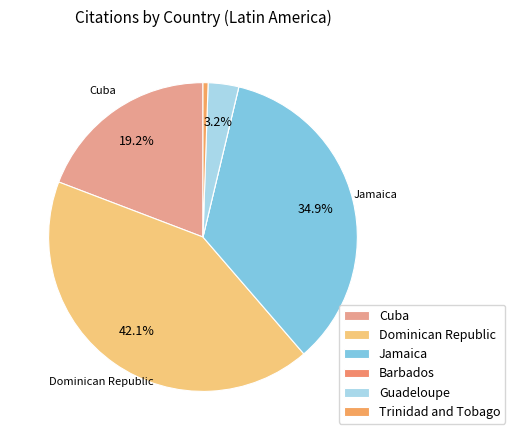

Which category has the biggest portion of the pie?

Dominican Republic